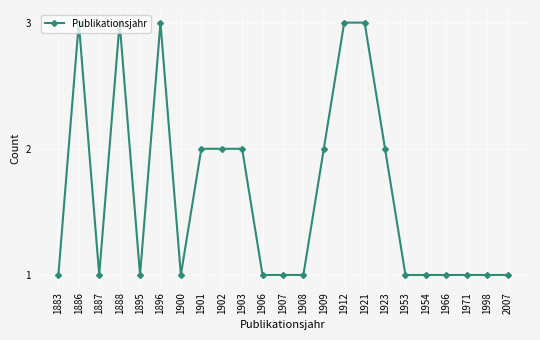

What is the difference between the values at 1887 and 1912?

2